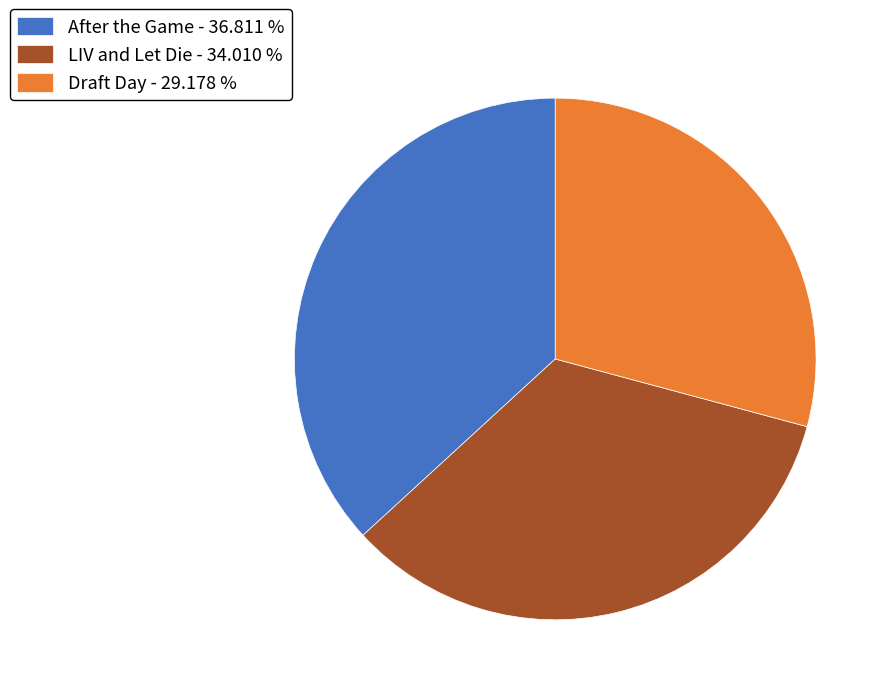

Which has a higher value, After the Game or Draft Day?

After the Game